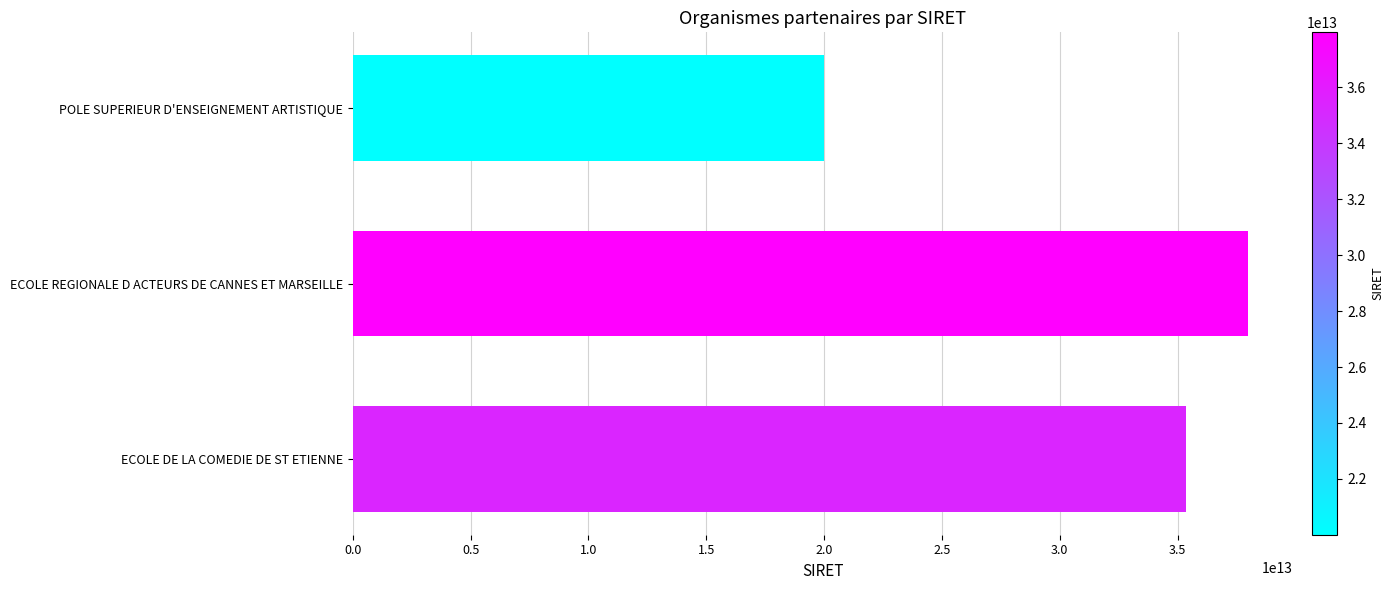

How many bars are there in total?

3